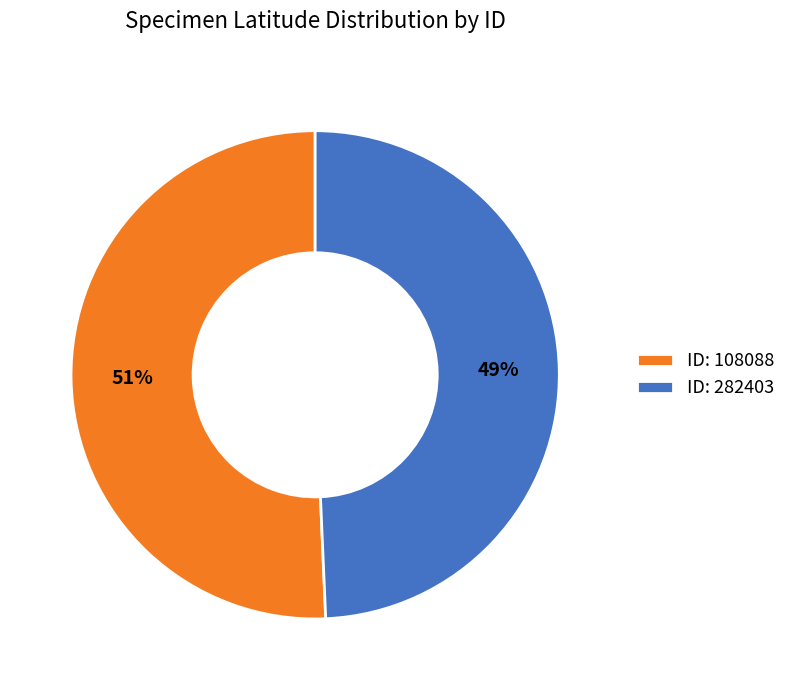

To the nearest percent, what portion does ID: 108088 represent?

51%